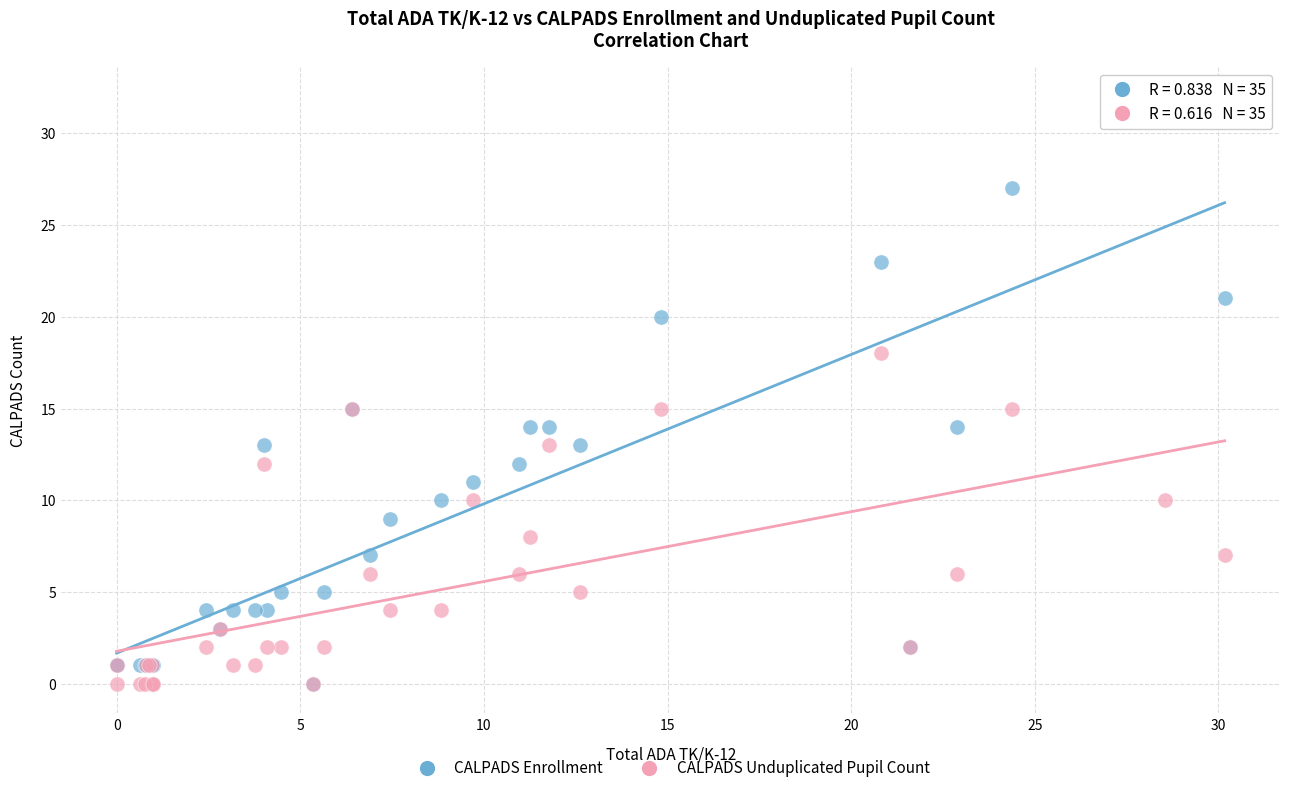

What are all the series names shown in the legend?

CALPADS Enrollment, CALPADS Unduplicated Pupil Count